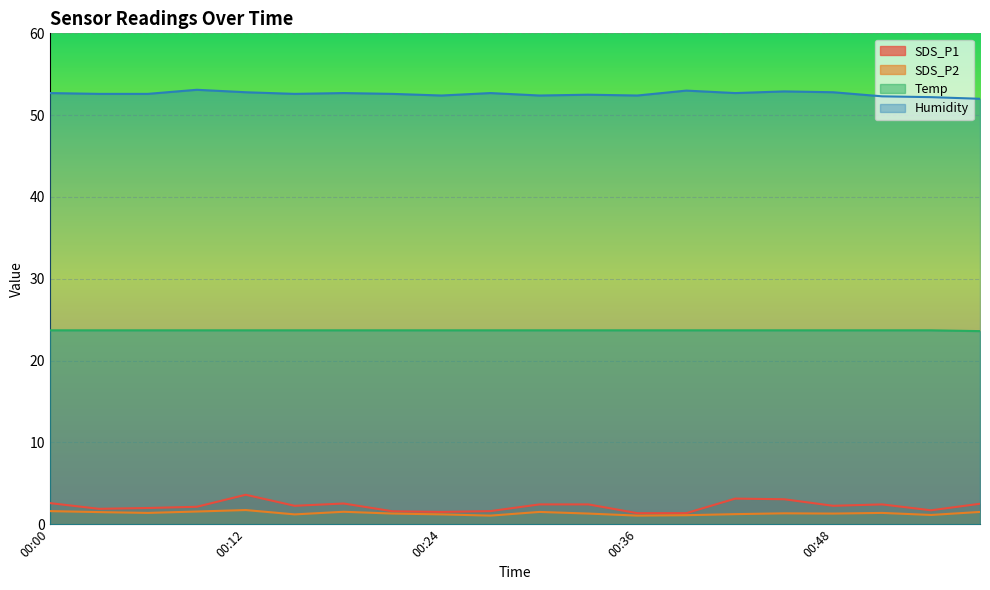

How many categories are shown in the chart?

20